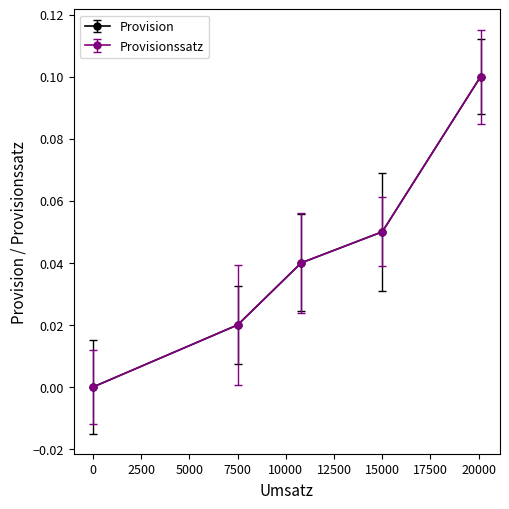

What are all the series names shown in the legend?

Provision, Provisionssatz